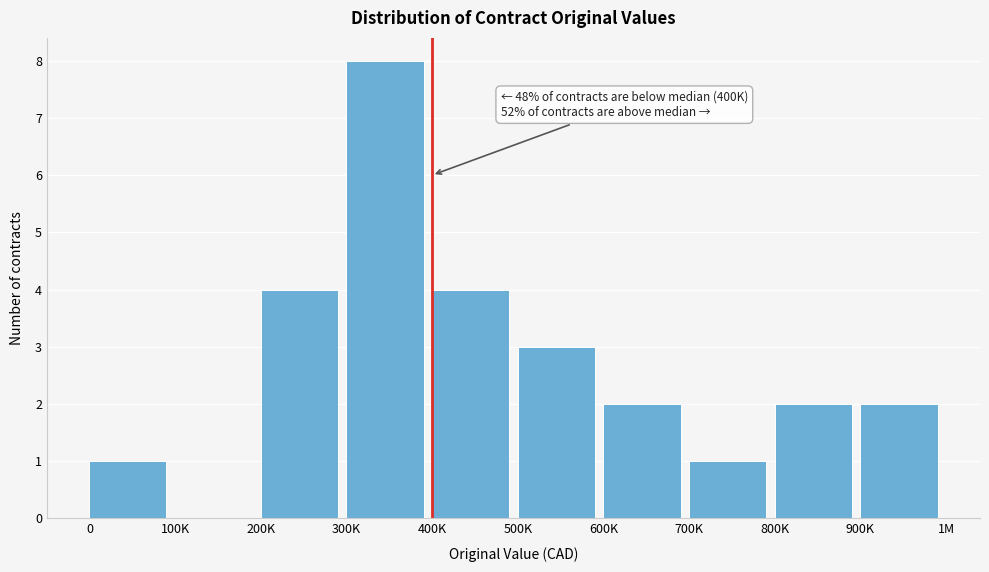

Reading right to left, what are all the values shown in this chart?

900K=2	800K=2	700K=1	600K=2	500K=3	400K=4	300K=8	200K=4	100K=0	0=1